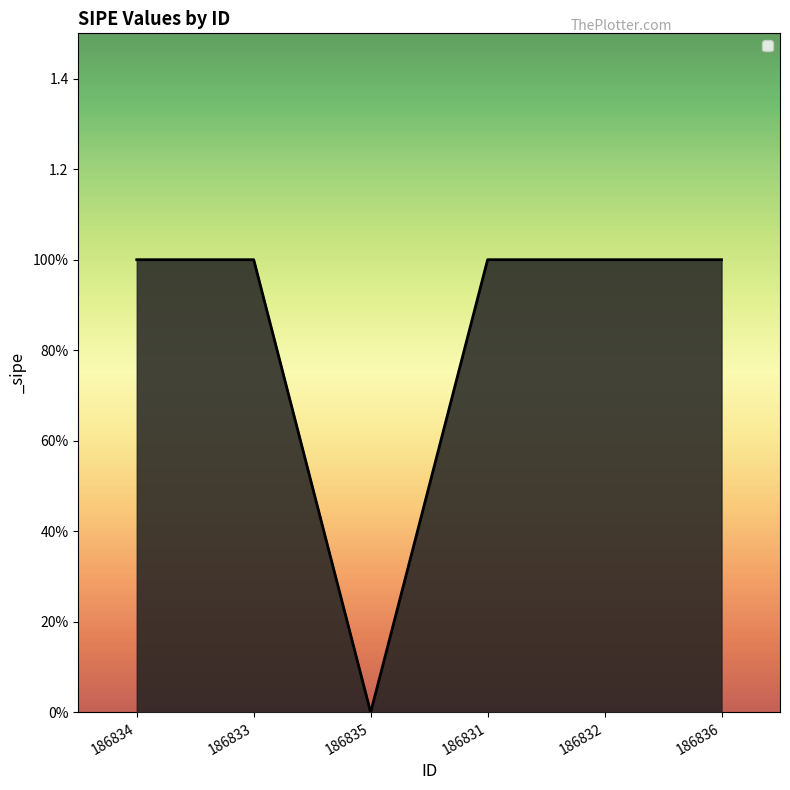

List the labels in order of value, largest first.

186834, 186833, 186831, 186832, 186836, 186835